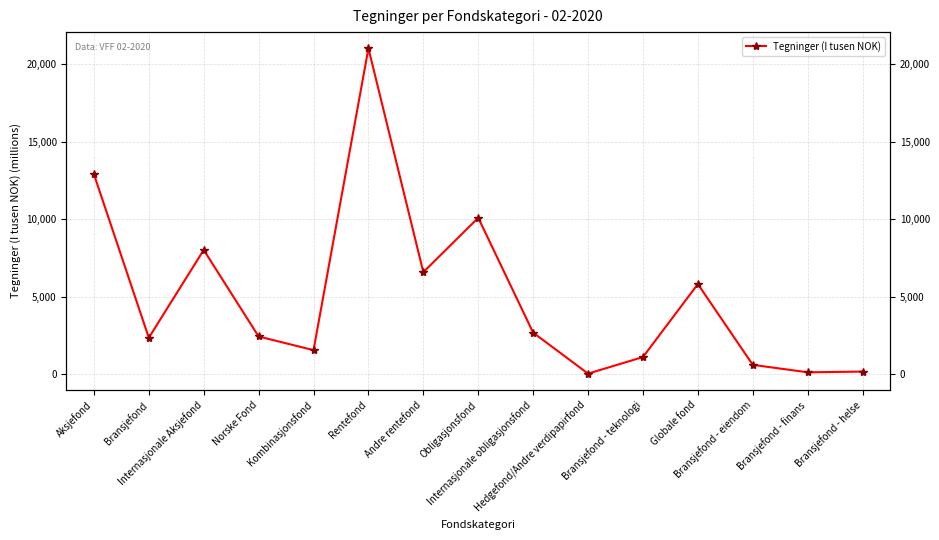

Where is the first local maximum?

Internasjonale Aksjefond